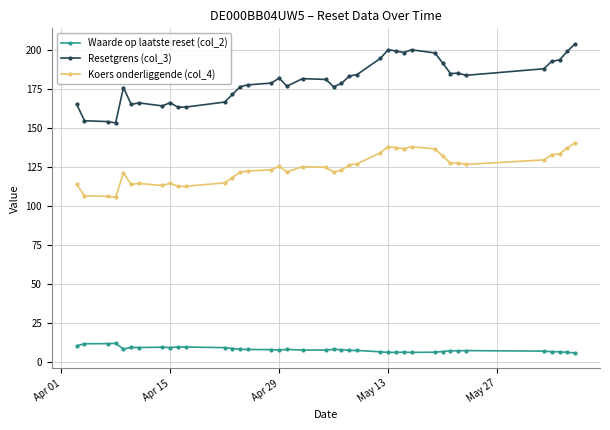

What is the average value of the Koers onderliggende (col_4) series?

124.1